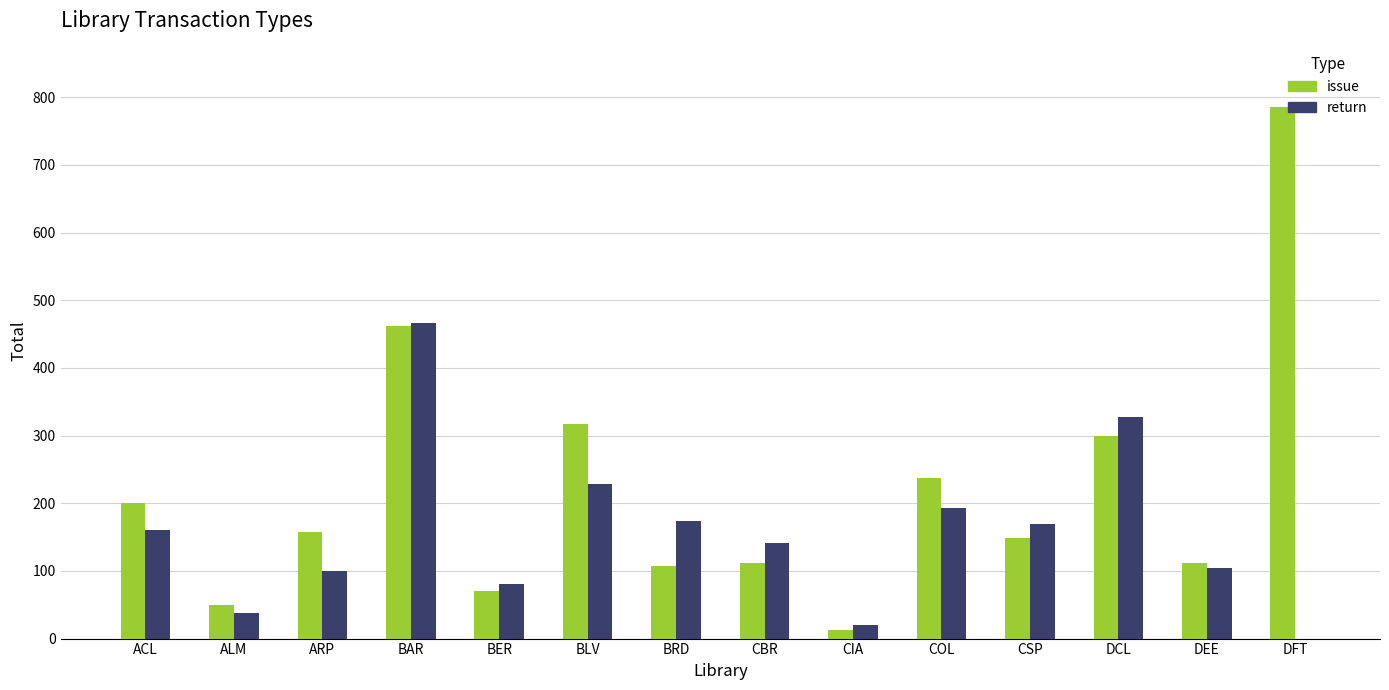

The value of return at ACL is 274. True or false?

False